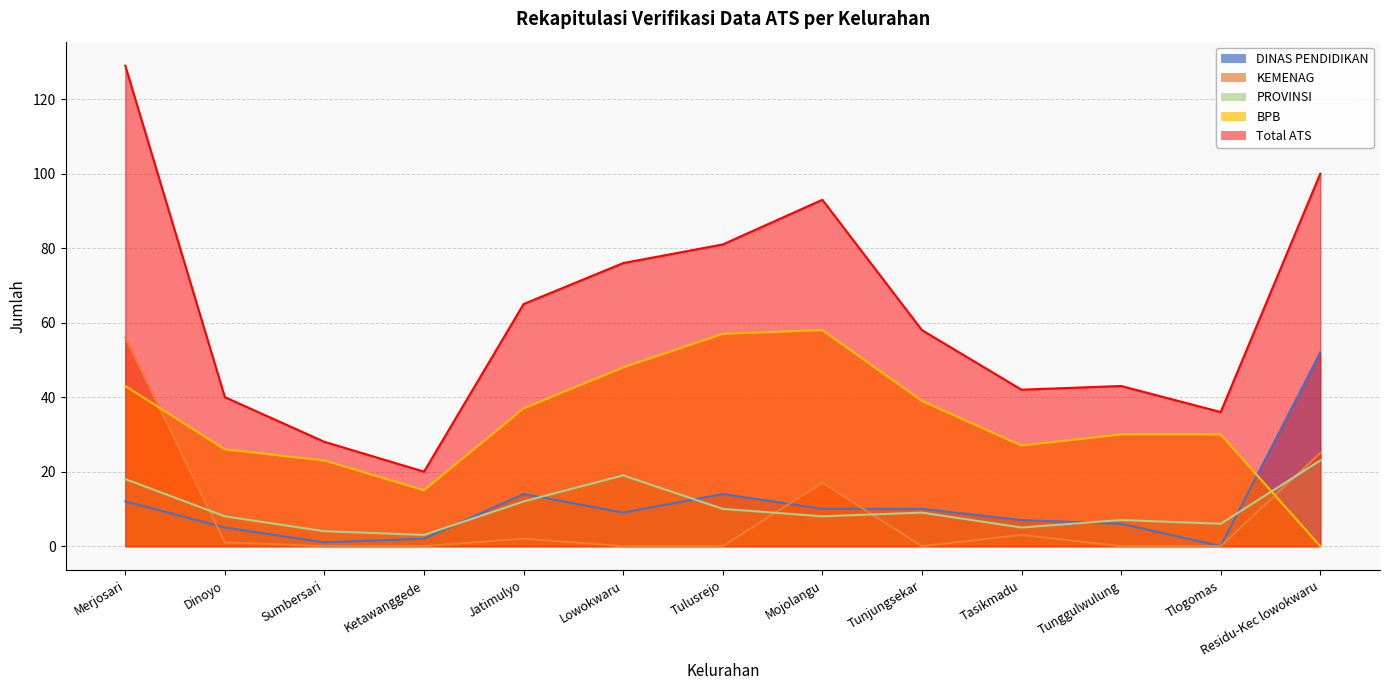

What position from the left is Tunjungsekar?

9